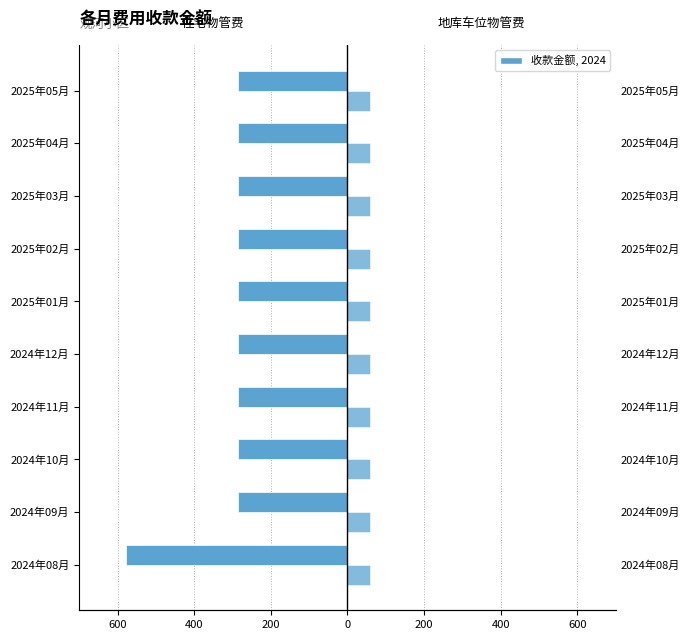

How many groups of bars are there?

10